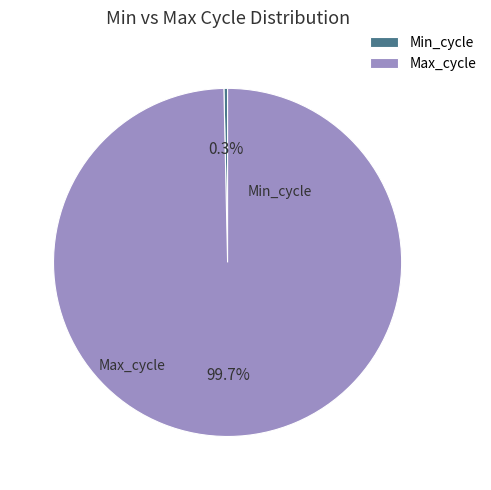

To the nearest percent, what is the difference between the Min_cycle and Max_cycle slice percentages?

99%